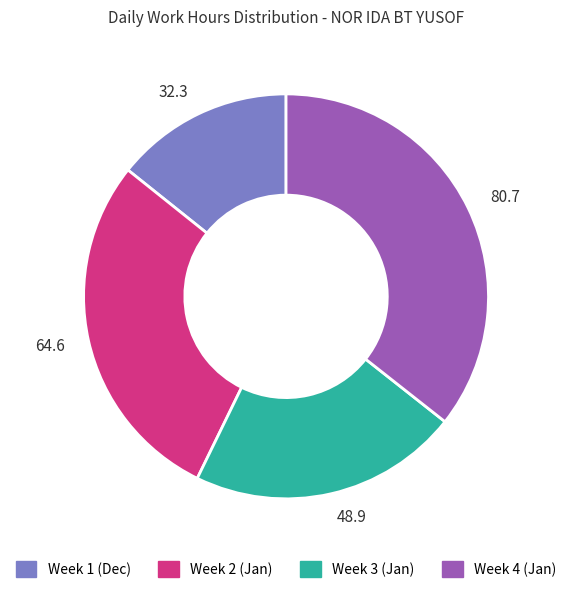

What is the smallest slice in the pie chart?

32.3